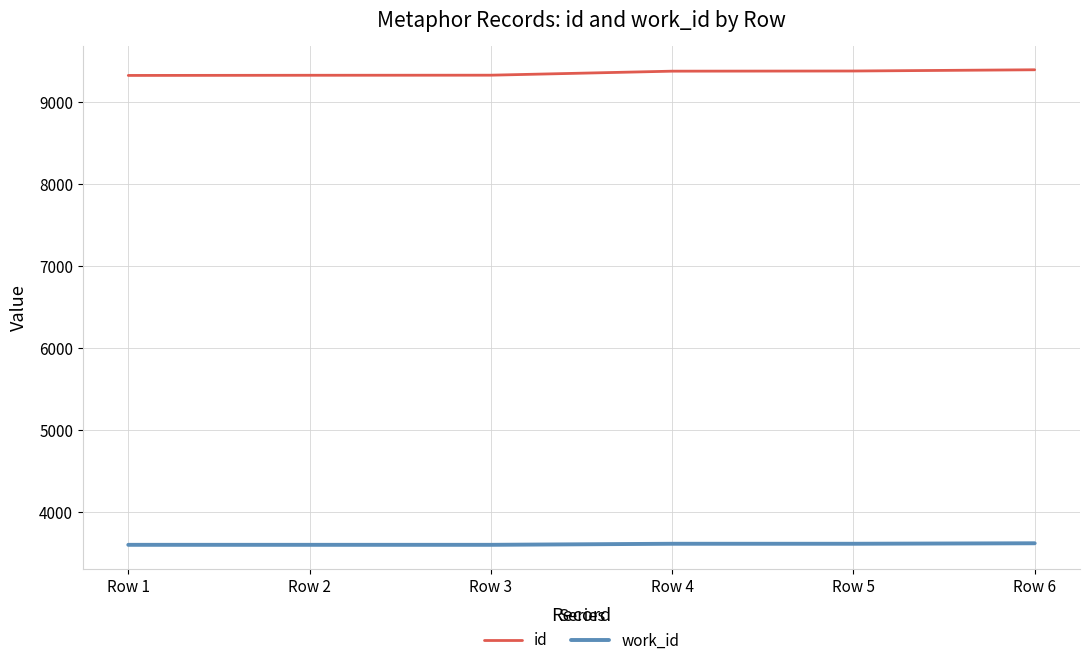

What is the sum of the id values at Row 4 and Row 2?

18692